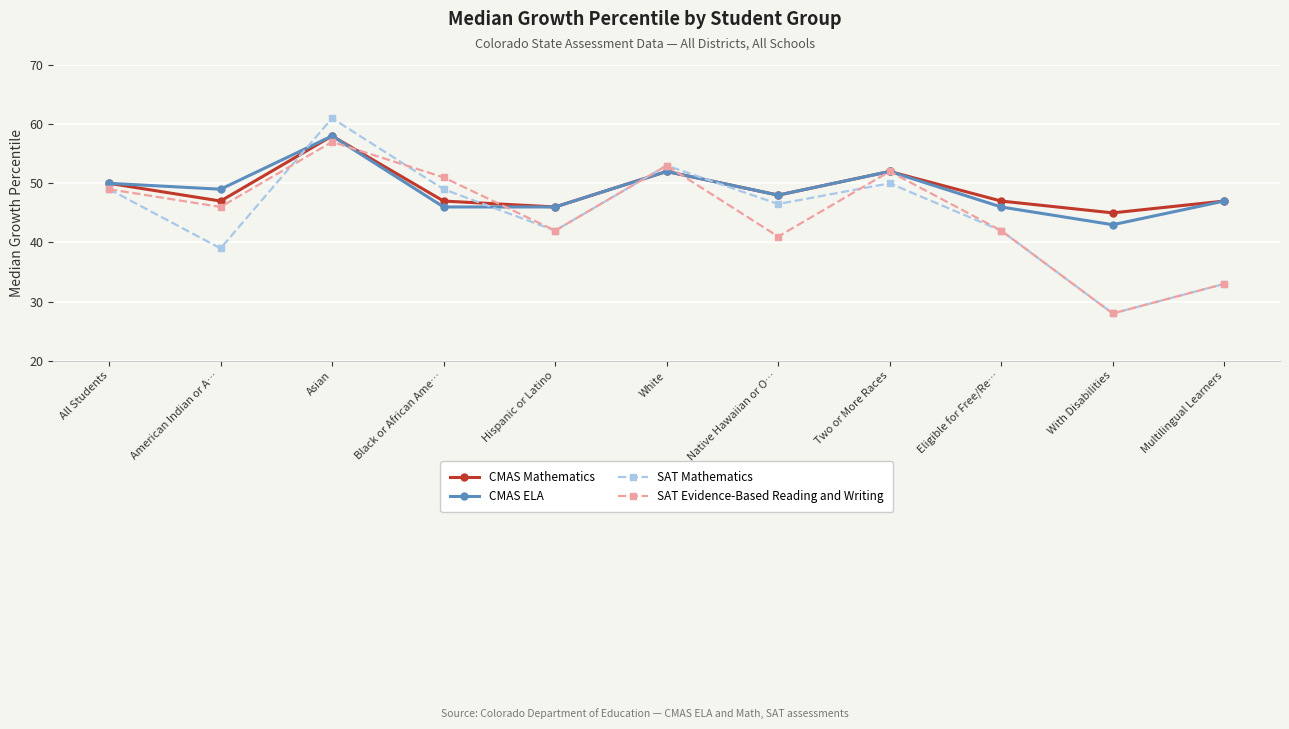

Where does the SAT Evidence-Based Reading and Writing series first go above 46?

All Students